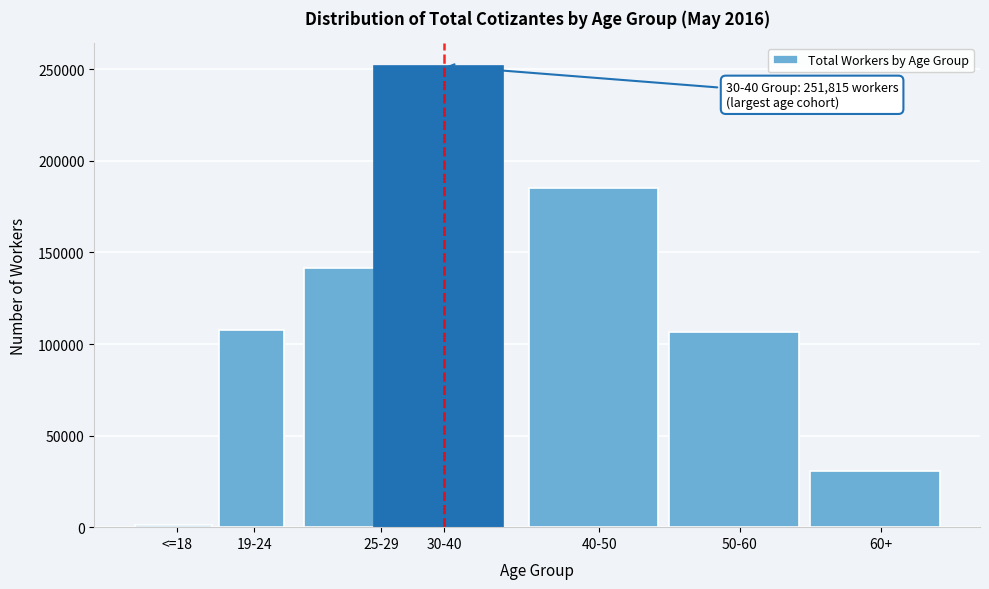

At which label is the value closest to 126383?

25-29